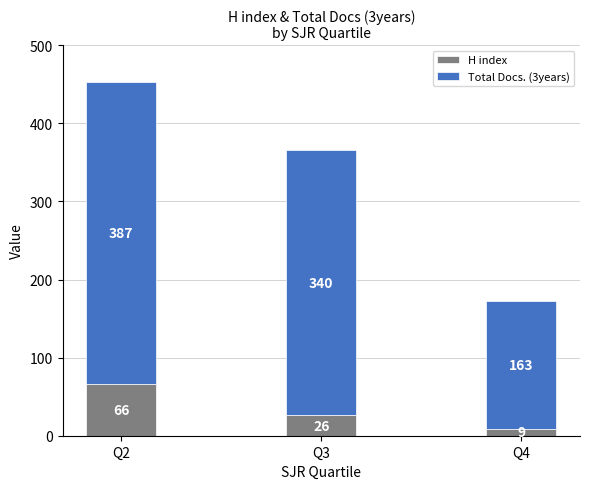

At which label does H index first exceed 26?

Q2